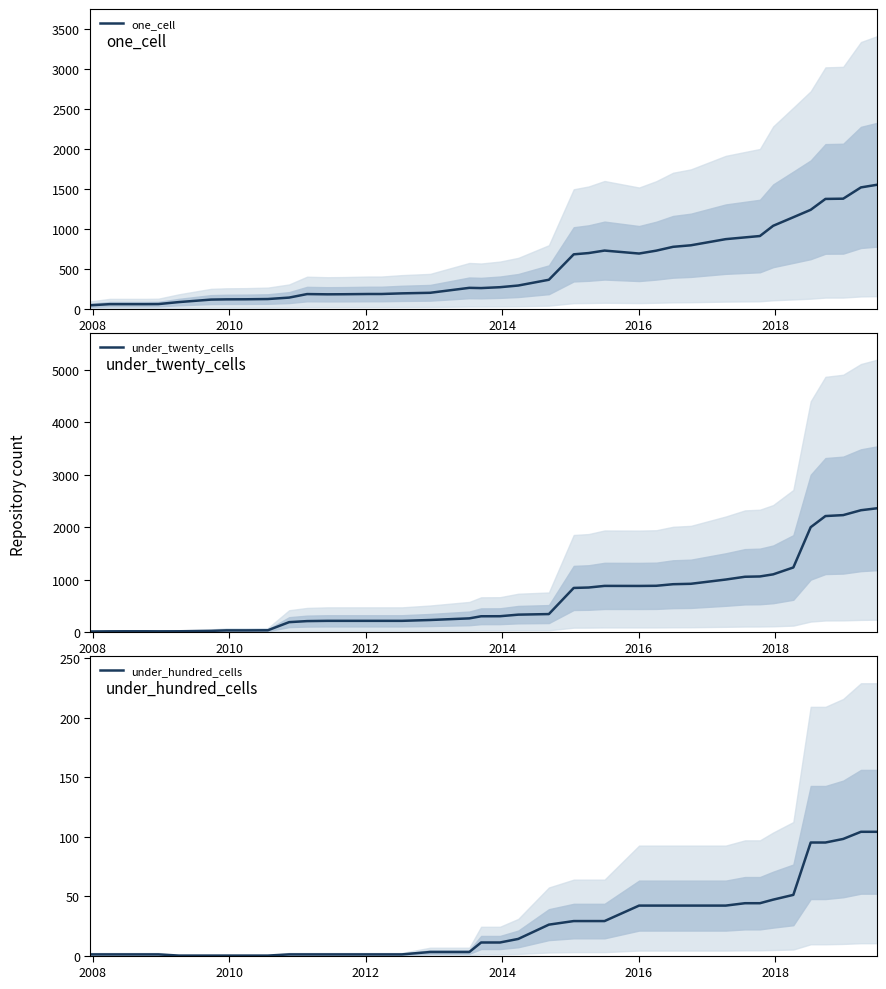

Reading left to right, extract all data points from this chart.

one_cell: 41	55	55	55	56	81	112	115	116	119	137	181	178	179	182	182	190	197	259	256	267	288	360	678	694	725	688	724	772	791	868	890	907	1035	1142	1235	1371	1374	1515	1548
under_twenty_cells: 11	14	15	15	14	15	23	32	32	34	189	209	214	214	214	214	214	230	261	301	302	332	343	841	849	880	879	882	912	920	1001	1054	1060	1100	1231	1999	2211	2229	2322	2359
under_hundred_cells: 1	1	1	1	1	0	0	0	0	0	1	1	1	1	1	1	1	3	3	11	11	14	26	29	29	29	42	42	42	42	42	44	44	47	51	95	95	98	104	104